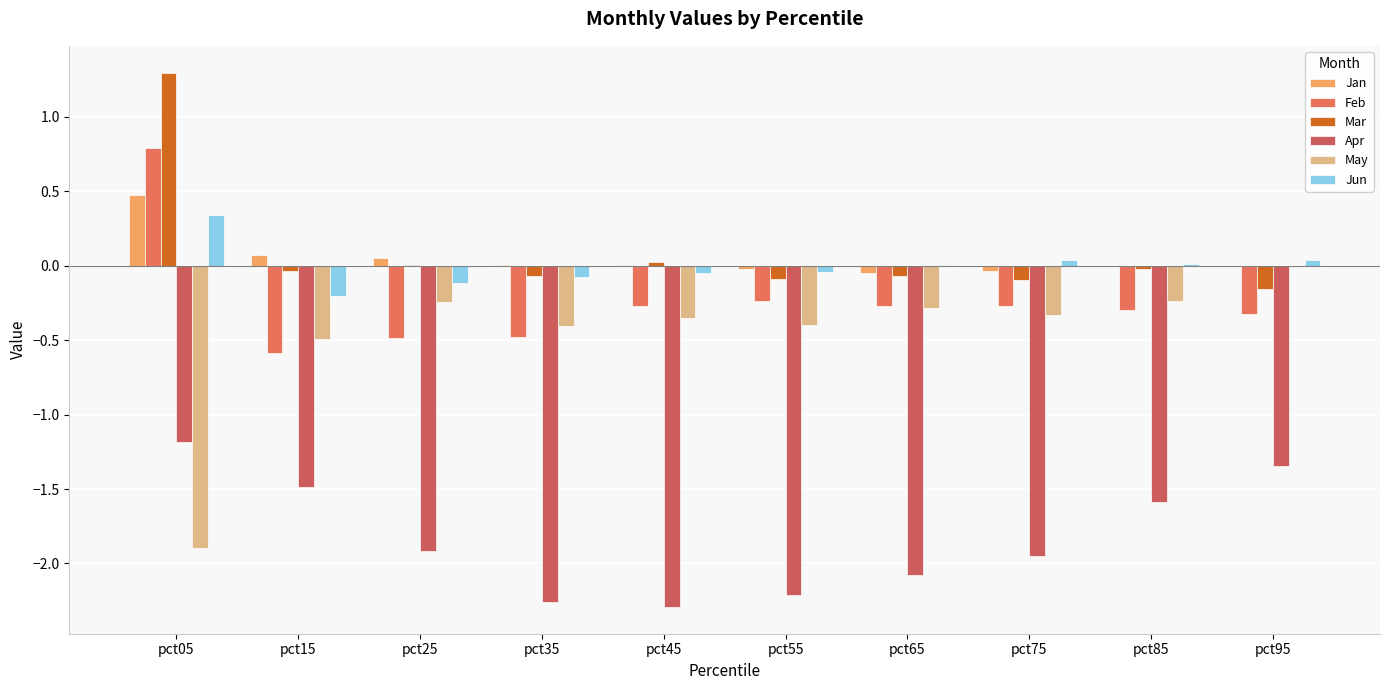

Is the value of Feb at pct95 greater than the value of May at pct15?

Yes